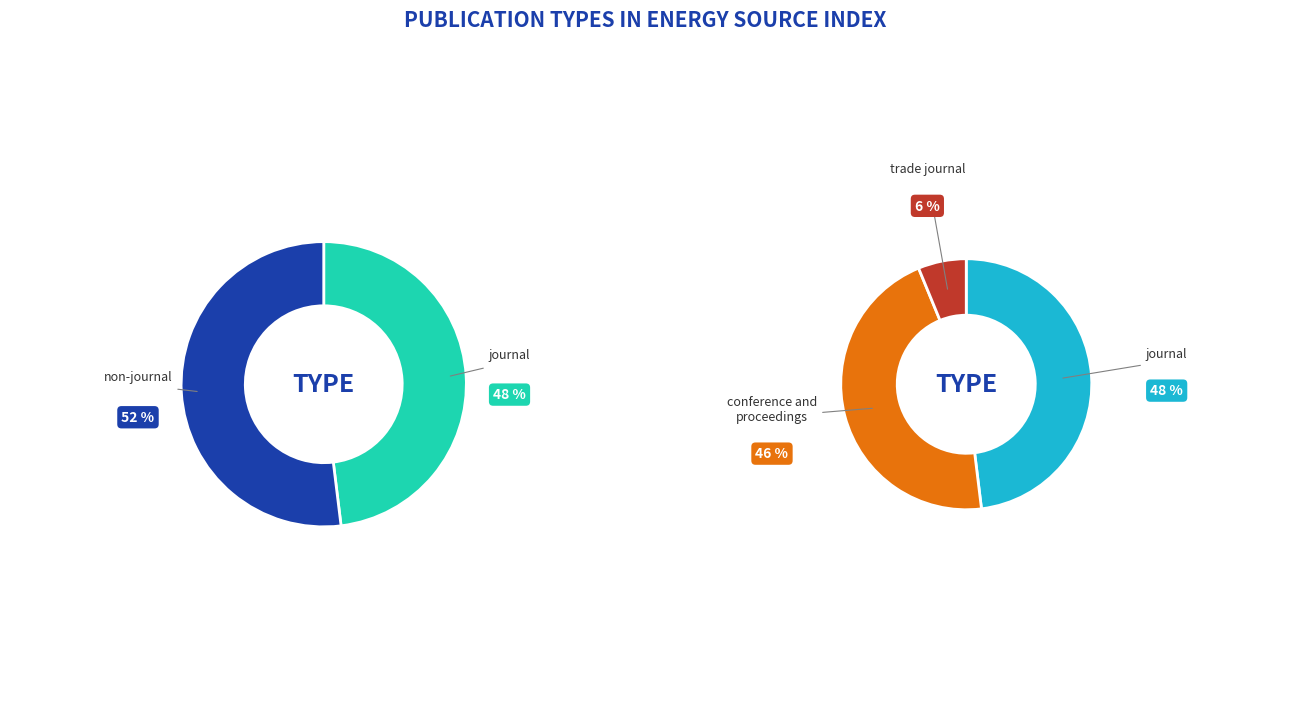

To the nearest percent, what is the average slice percentage?

33%